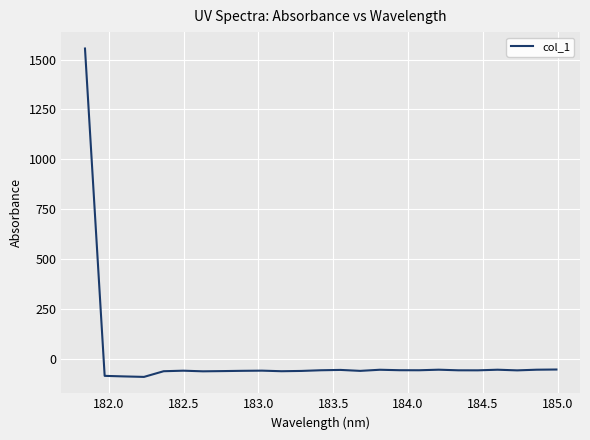

What is the minimum value shown in the chart?

-89.9